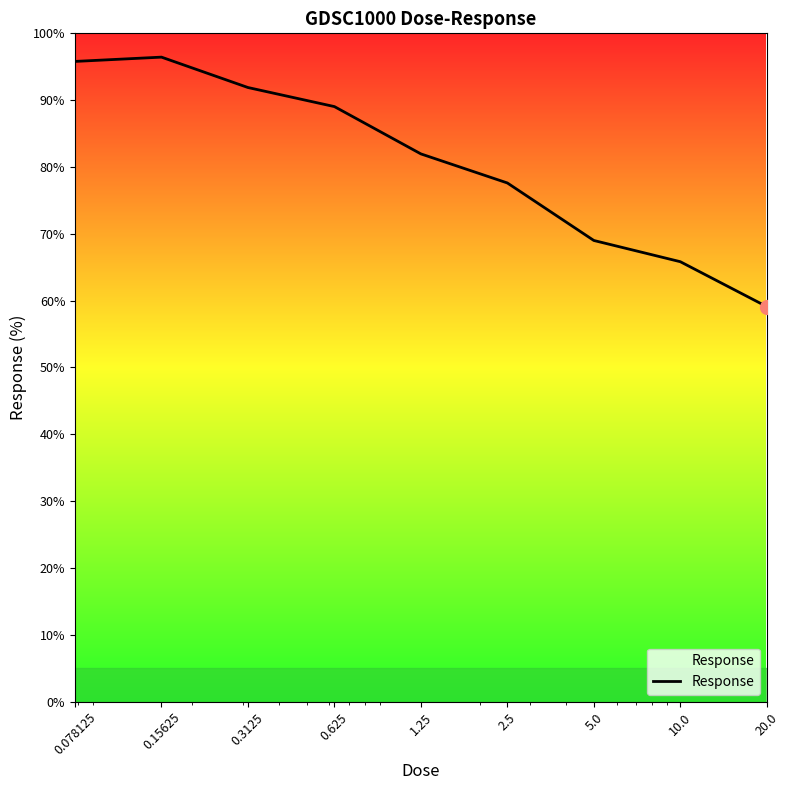

What is the average value?

80.7